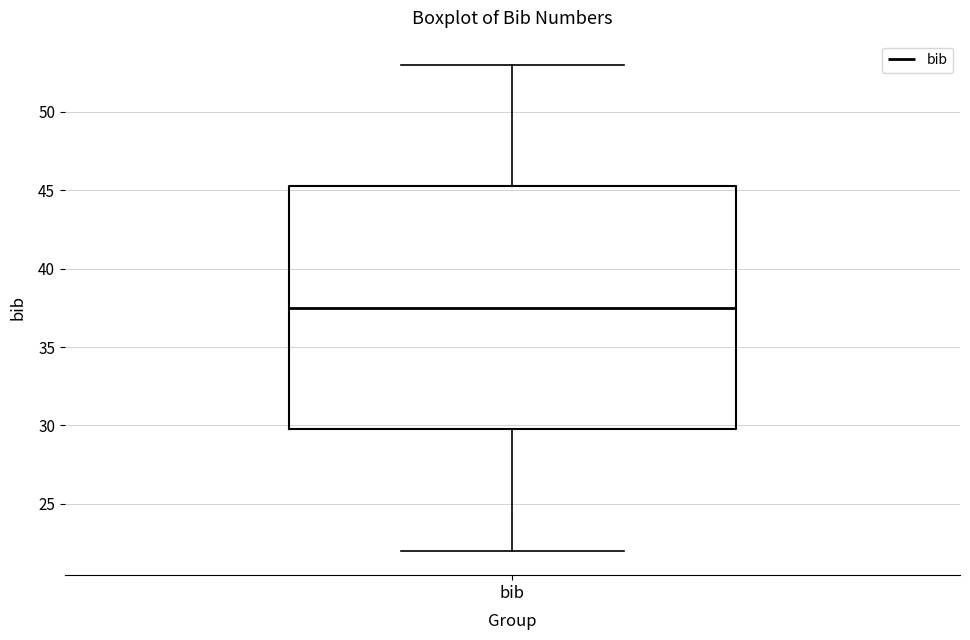

Transcribe this box plot: give where the median line is, the range the box spans, and where the two whiskers end, as read against the y-axis. The values are not printed on the chart, so give them approximately, as read against the axis.

median 37.5, box 30.0 to 45.5, whiskers 22.0 to 53.0